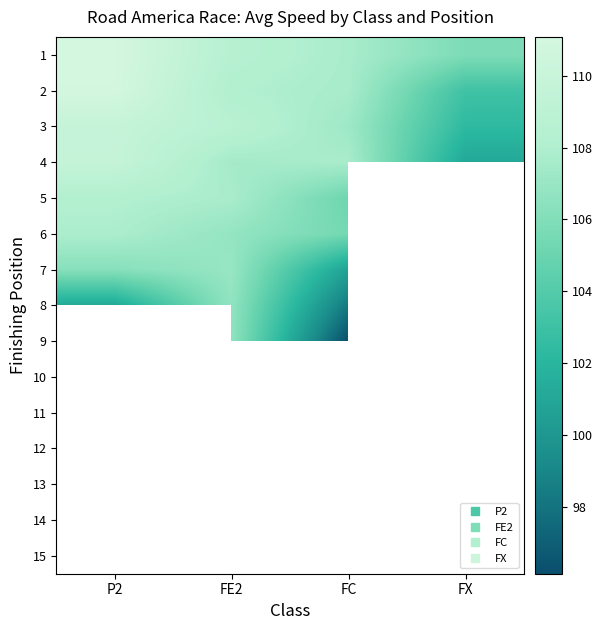

Rank the series at FE2 from highest to lowest value.

3, 1, 2, 5, 4, 7, 6, 8, 10, 11, 9, 12, 13, 14, 15